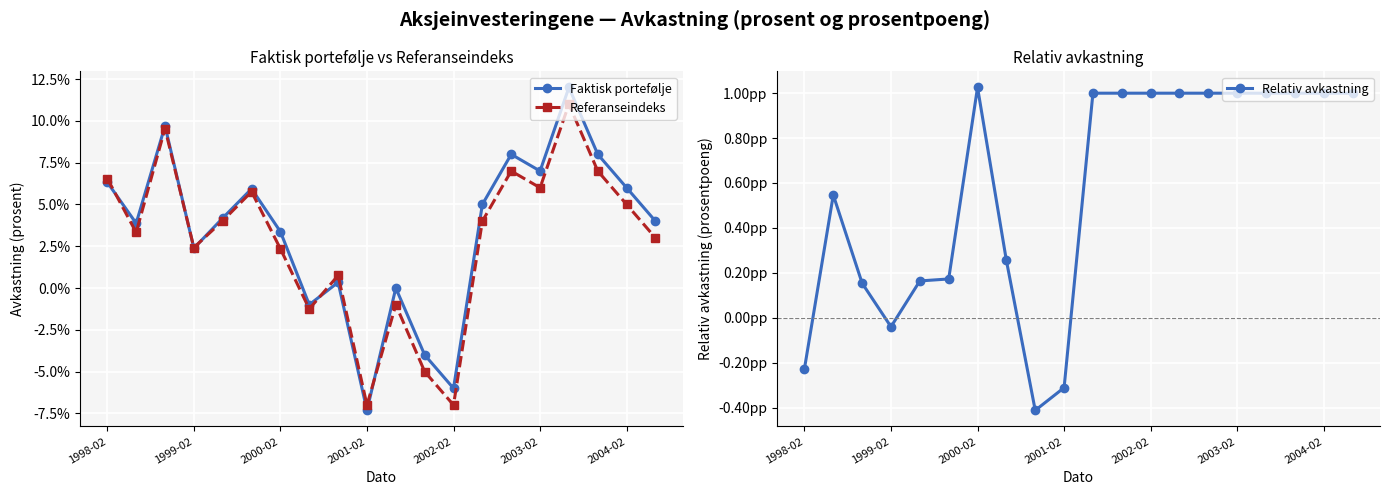

Which series has the largest total across all categories?

Faktisk portefølje